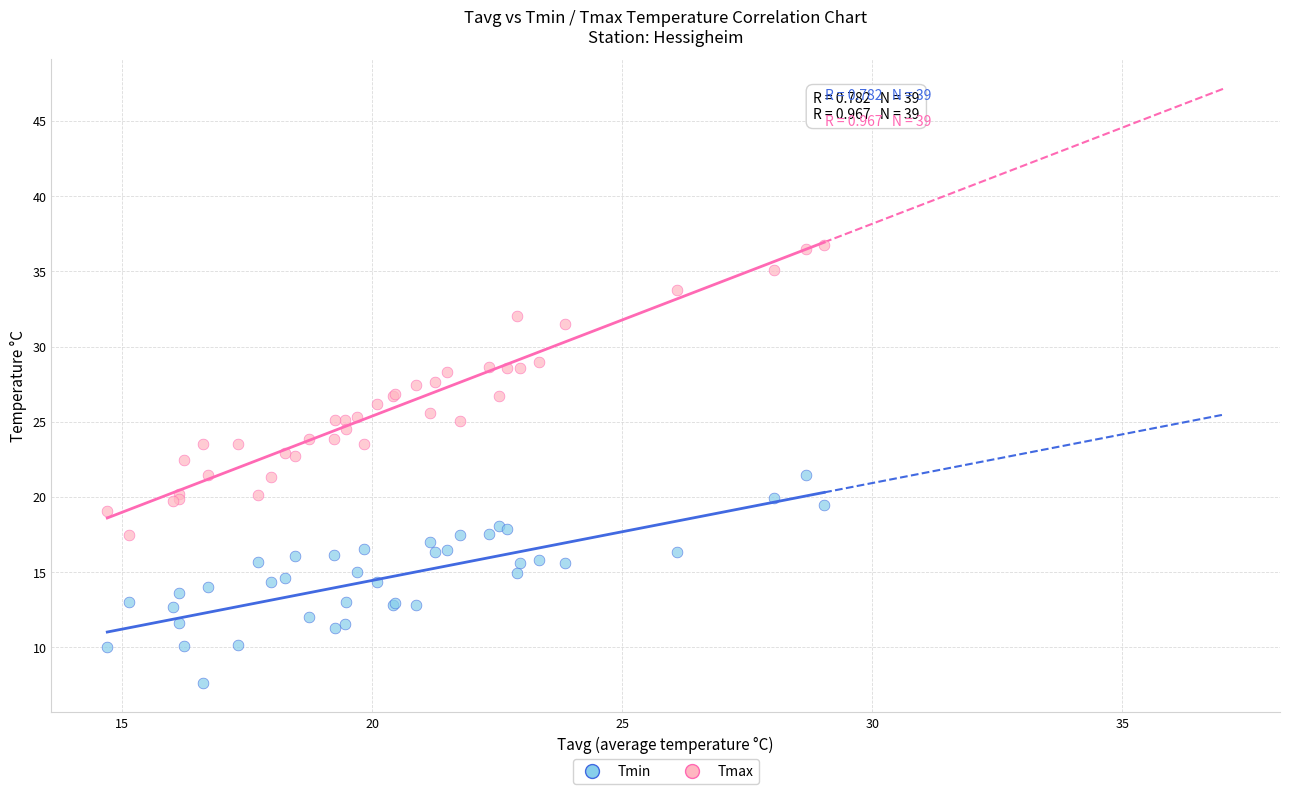

Which series contains the lowest Y value?

Tmin